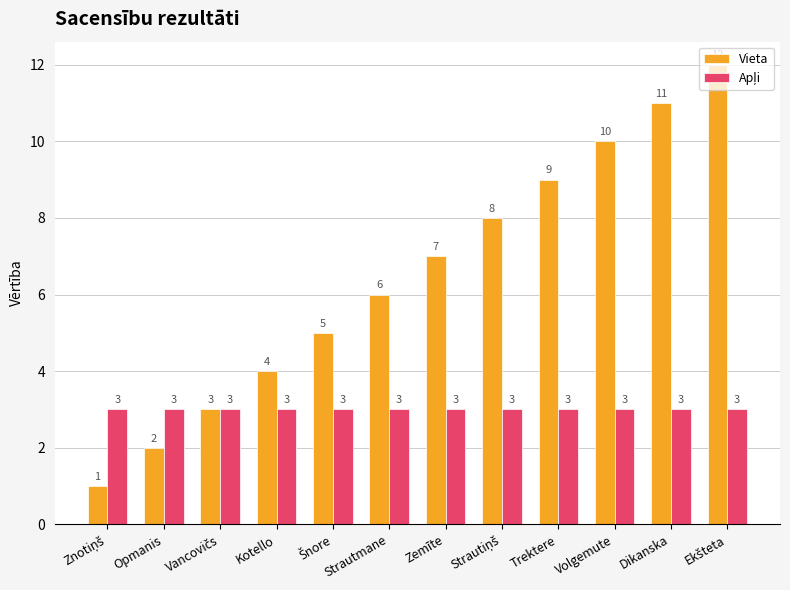

What is the highest value of the Vieta series?

12